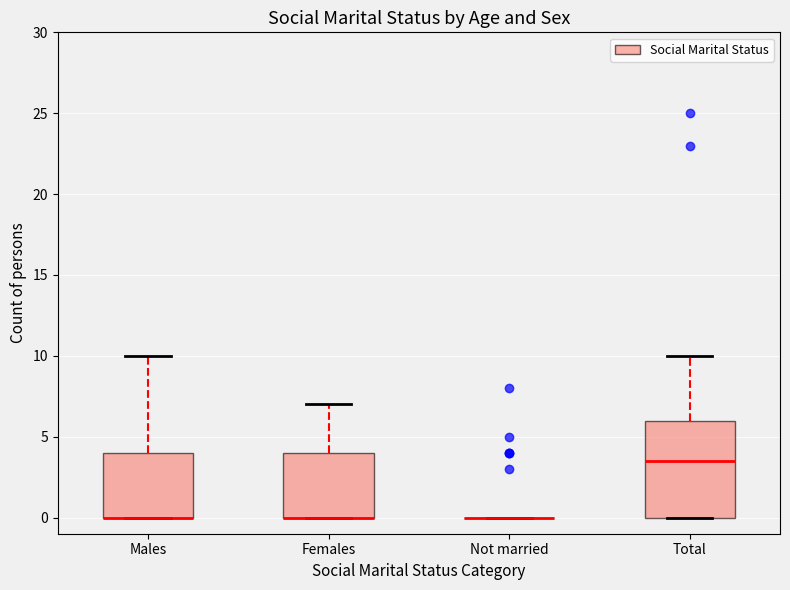

Reading left to right, read every box against the y-axis: the position of its median line, the range the box covers, and the ends of its whiskers. The values are not printed on the chart, so give them approximately, as read against the axis.

Males: median 0.0 (drawn on the box's lower edge), box 0.0 to 4.0, whiskers 0.0 to 10.0
Females: median 0.0 (drawn on the box's lower edge), box 0.0 to 4.0, whiskers 0.0 to 7.0
Not married: box collapsed to a line at 0.0, whiskers 0.0 to 0.0
Total: median 3.5, box 0.0 to 6.0, whiskers 0.0 to 10.0